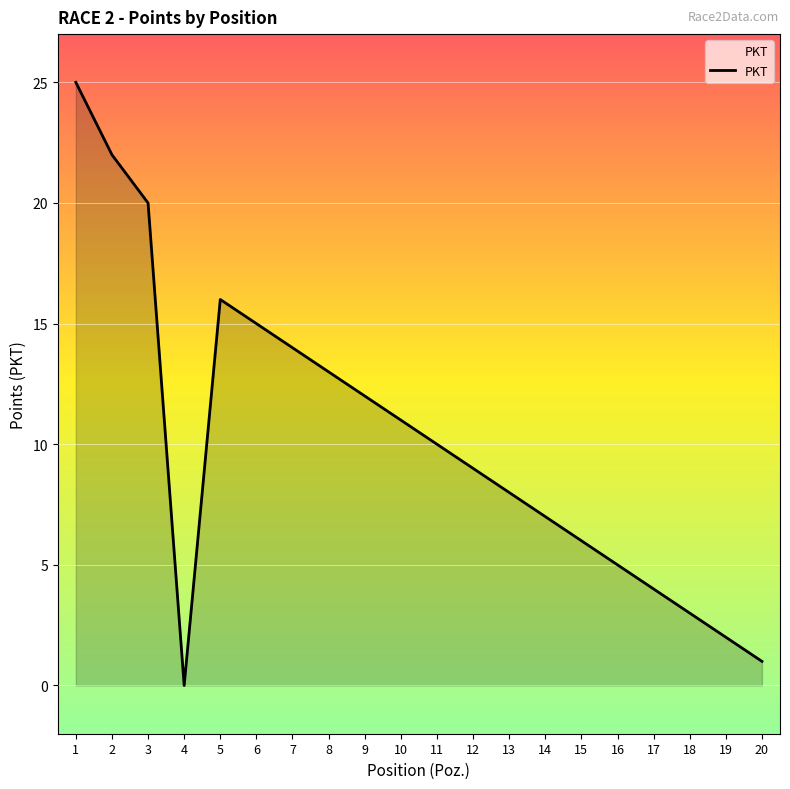

At which label is the value closest to 12?

9